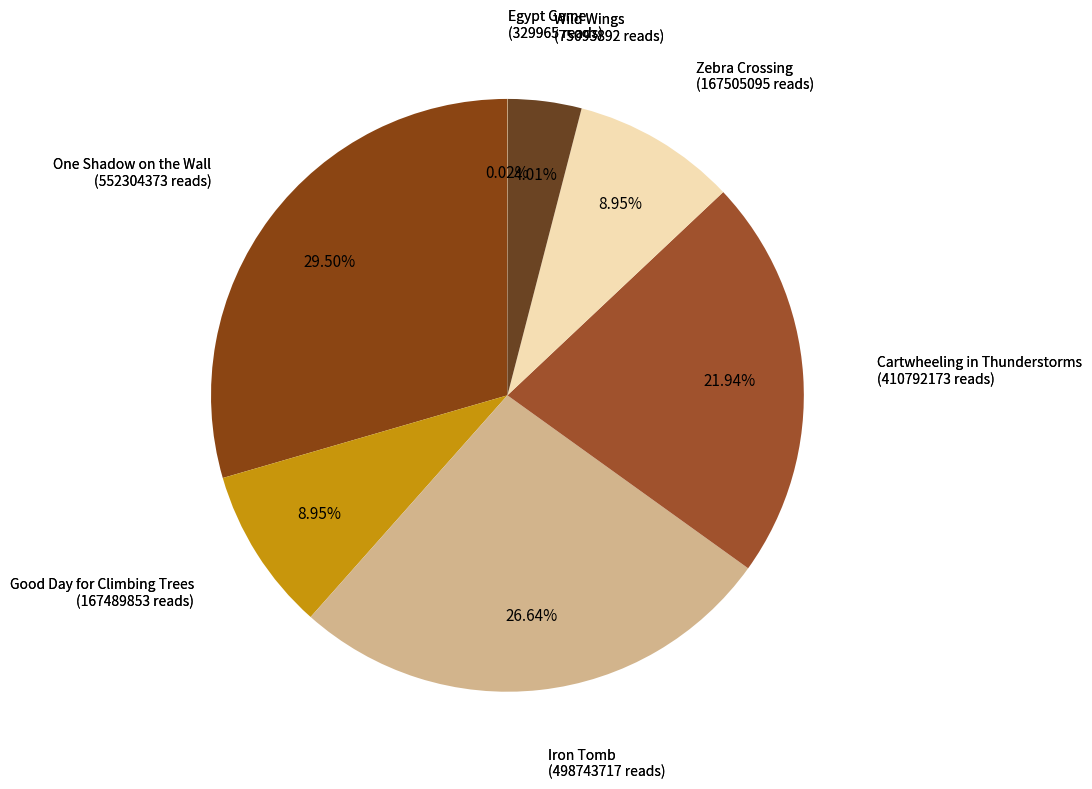

How many slices are in this pie chart?

7